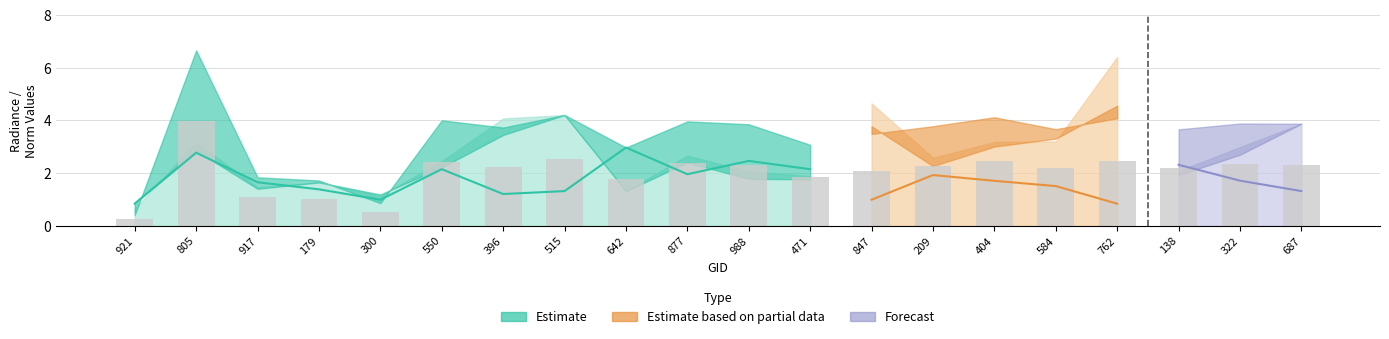

What is the difference between the second highest and second lowest values in the rade9_mult_nadir_norm series?

3.5